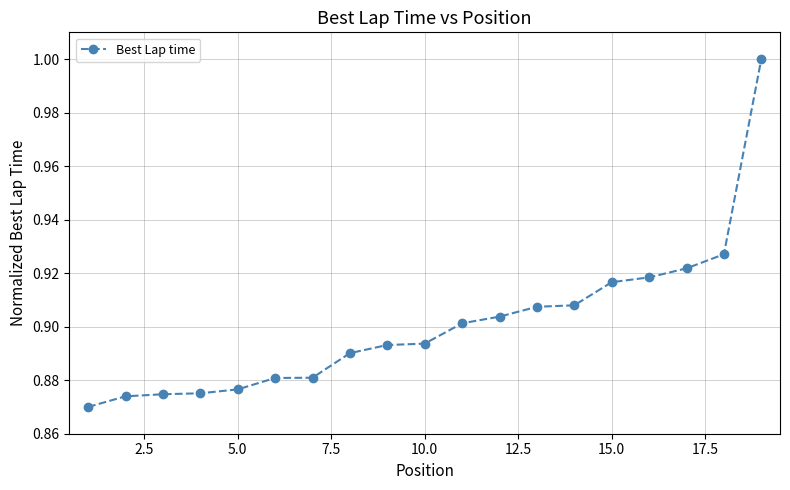

What is the greatest value displayed?

1.0